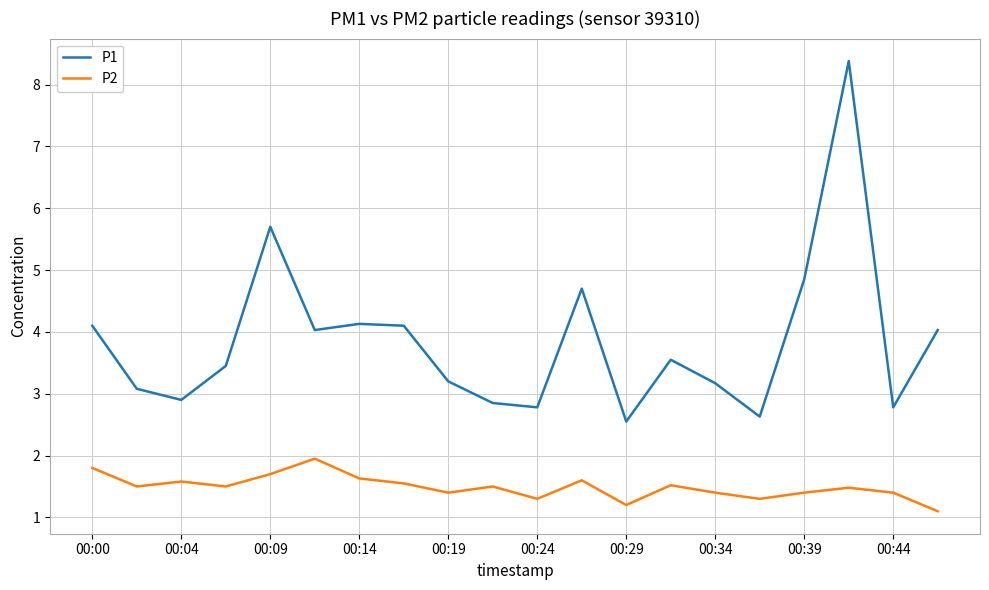

True or false: P1 and P2 cross at least once.

False